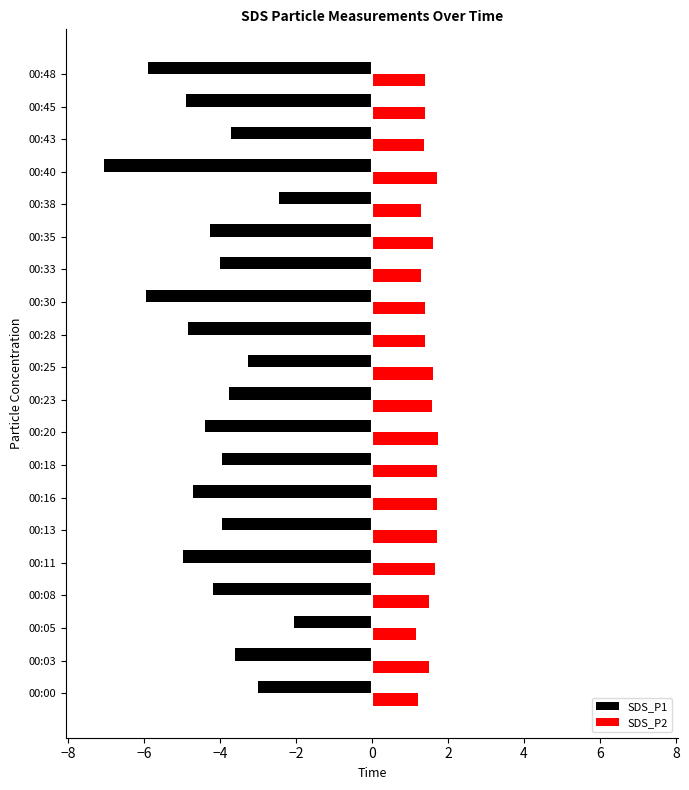

Rank the series by their maximum value, from lowest to highest.

SDS_P1, SDS_P2